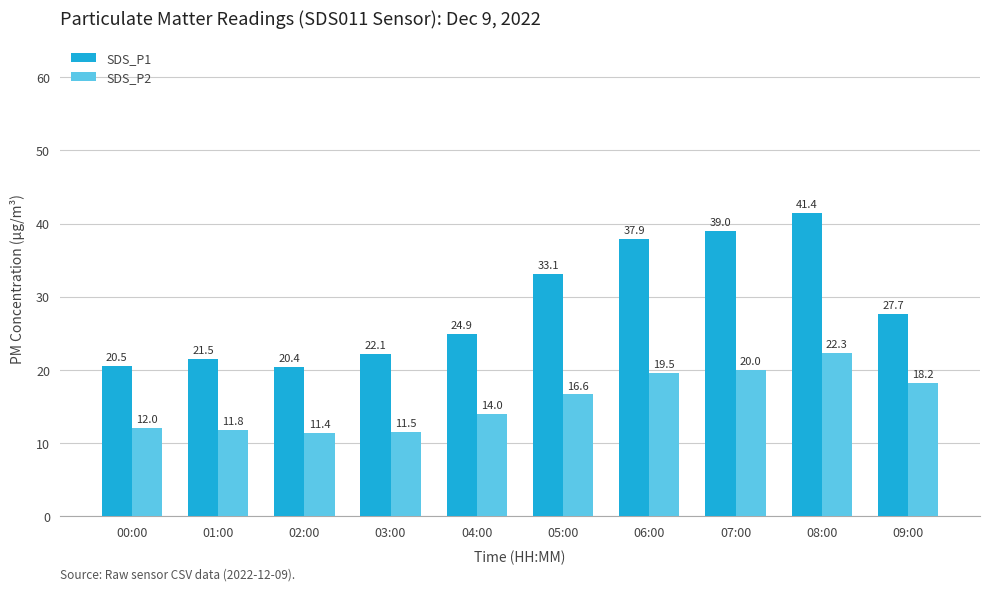

Is the value of SDS_P1 at 03:00 greater than the value of SDS_P2 at 06:00?

Yes